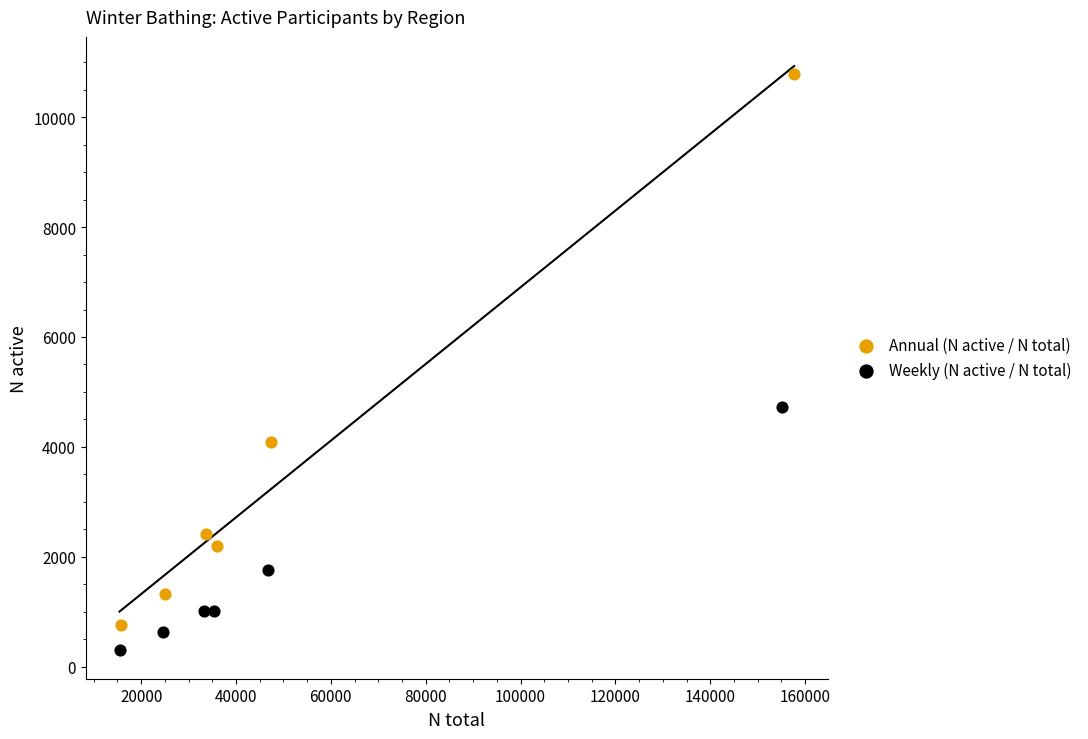

Which series contains the highest Y value?

Annual (N active / N total)